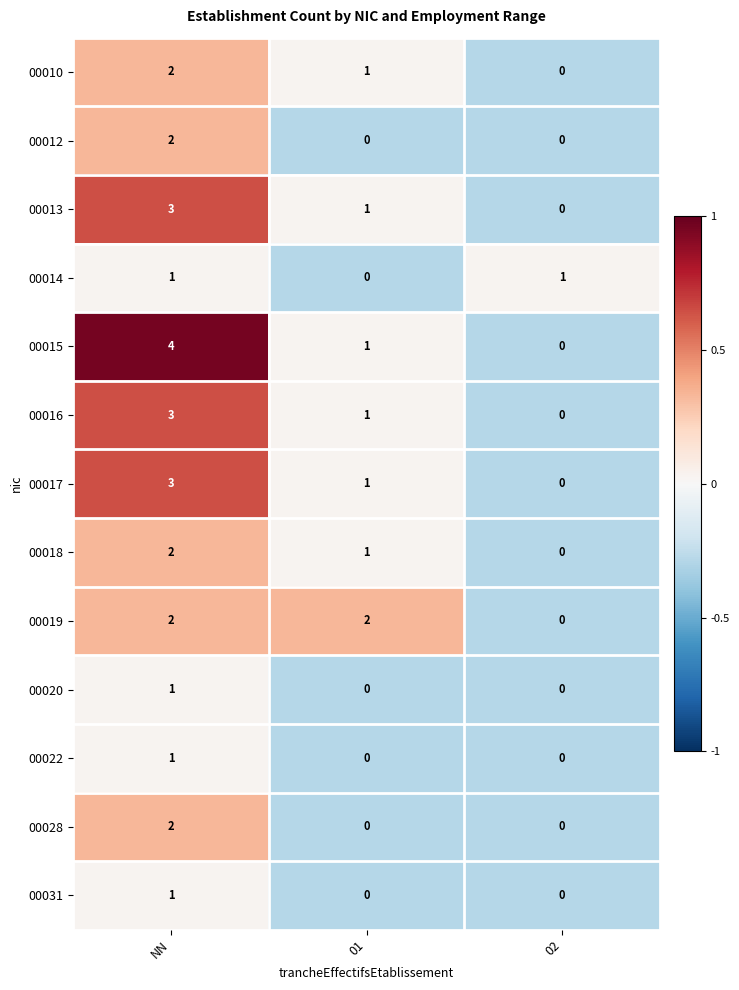

Is it true that 00010 equals 4 at NN?

False